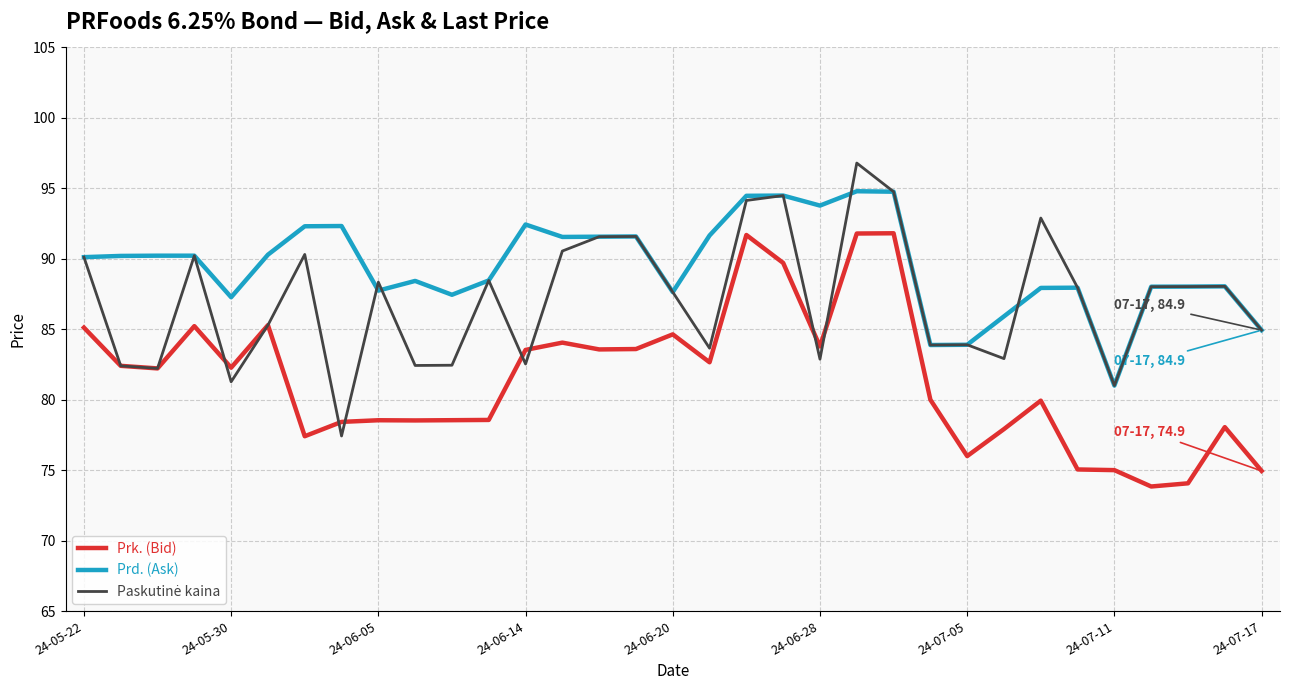

What is the minimum value shown in the chart?

73.8